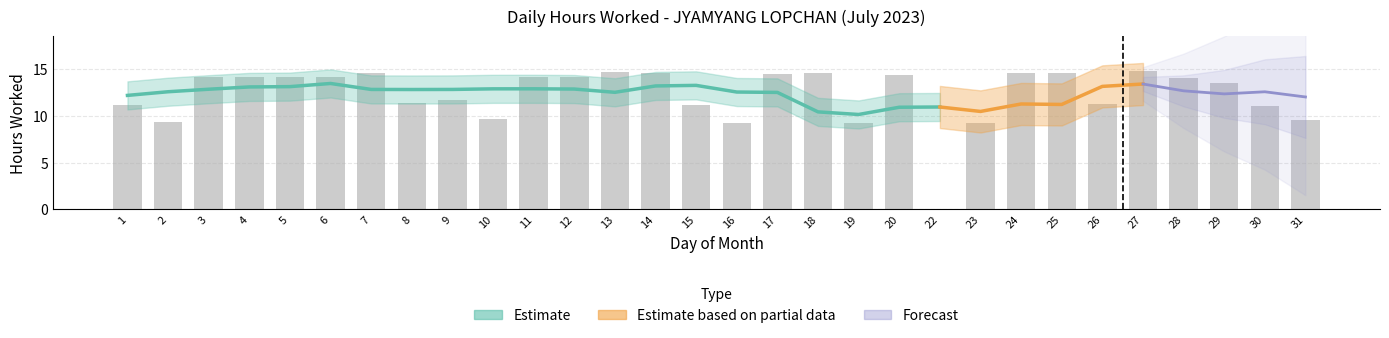

How many values are above zero?

29